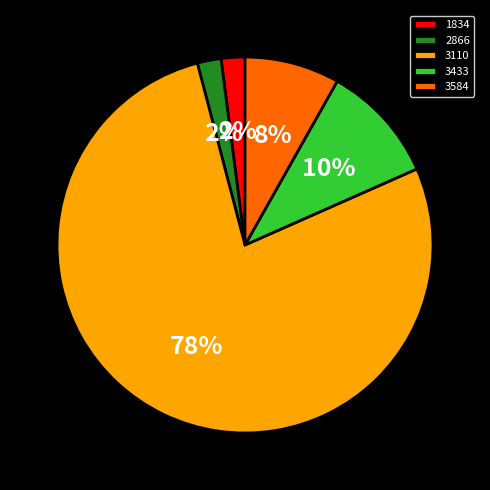

Does 3110 represent more than half of the total?

Yes